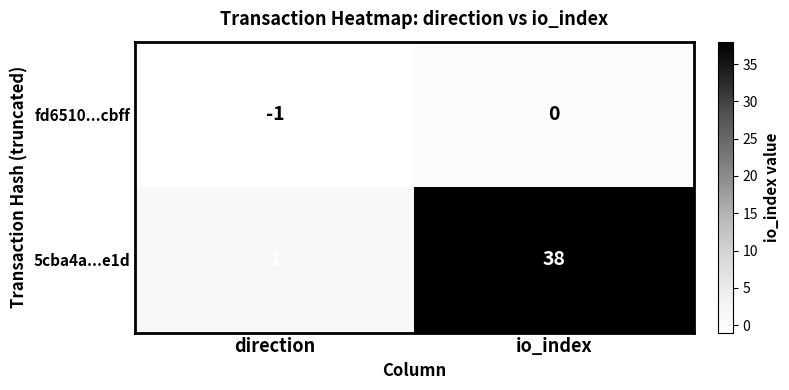

What is the difference between the highest and lowest values at direction?

2